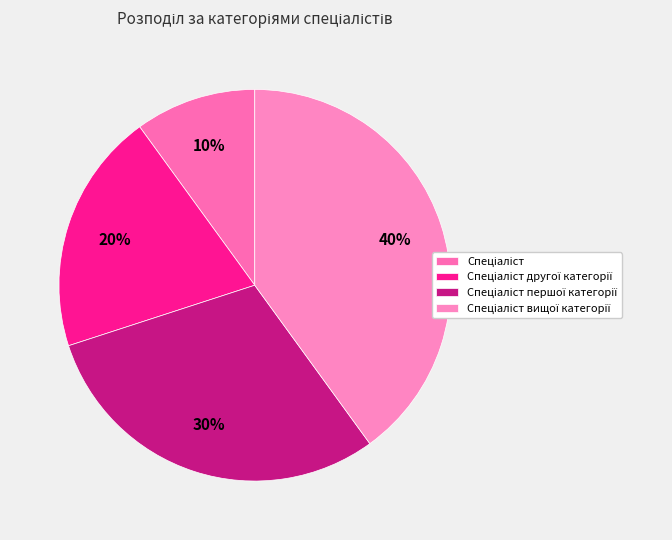

Which has a higher value, Спеціаліст першої категорії or Спеціаліст вищої категорії?

Спеціаліст вищої категорії